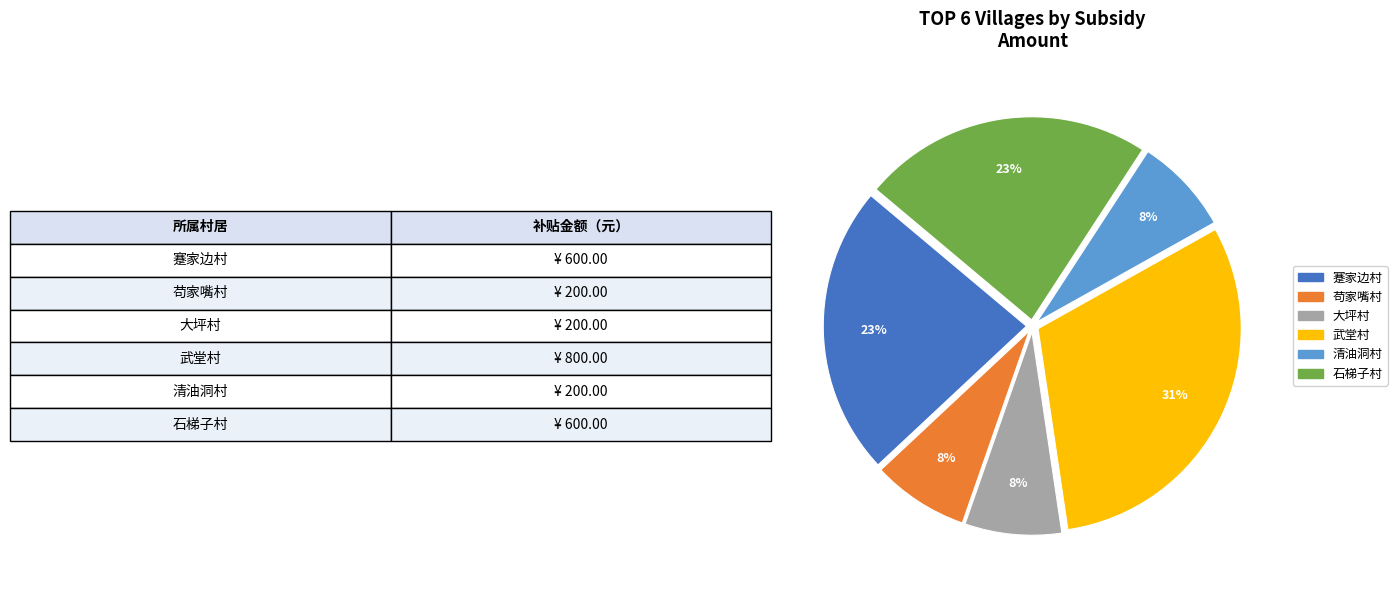

To the nearest percent, what is the average slice percentage?

17%